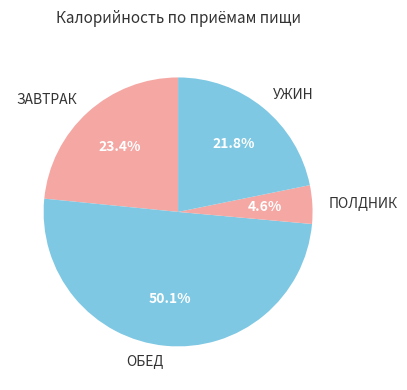

Which has a higher value, ЗАВТРАК or ОБЕД?

ОБЕД